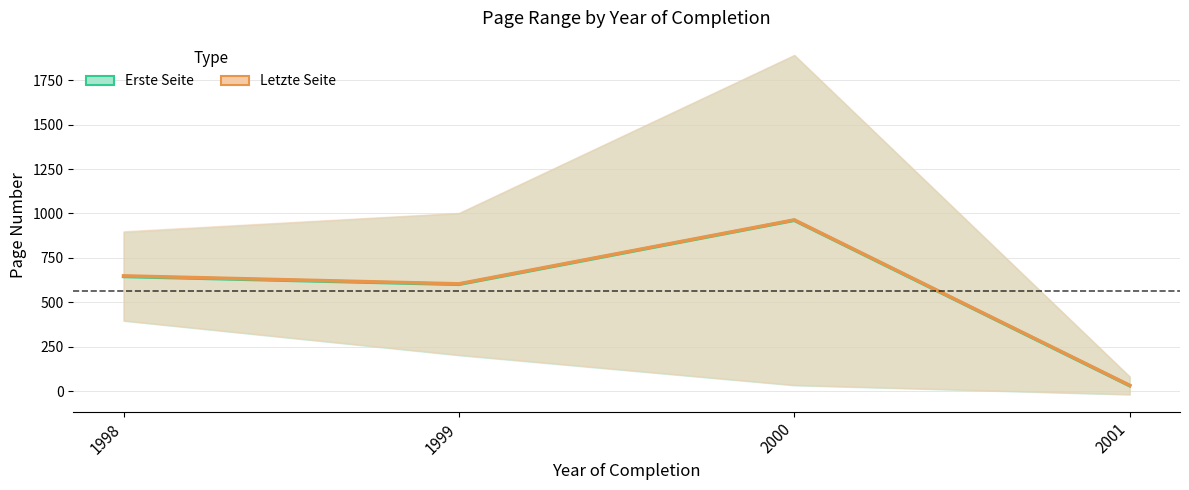

What is the difference between the Erste Seite values at 2001 and 1999?

570.2